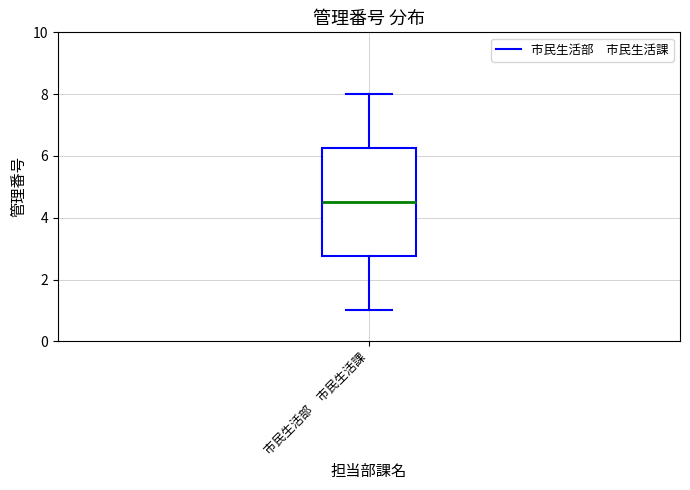

Transcribe this box plot: give where the median line is, the range the box spans, and where the two whiskers end, as read against the y-axis. The values are not printed on the chart, so give them approximately, as read against the axis.

median 4.6, box 2.8 to 6.2, whiskers 1.0 to 8.0